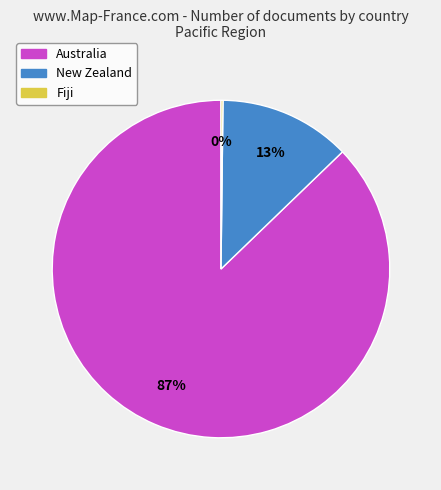

Which category accounts for the majority?

Australia